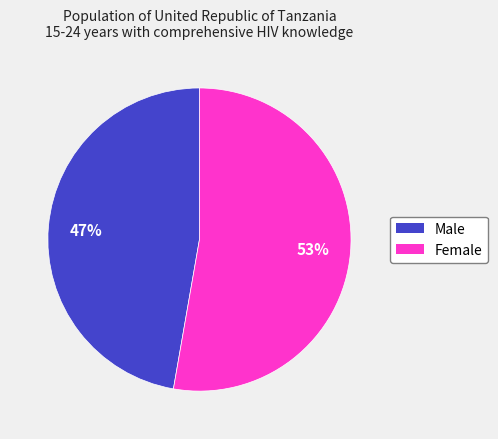

What percentage is the Female slice, to the nearest percent?

53%